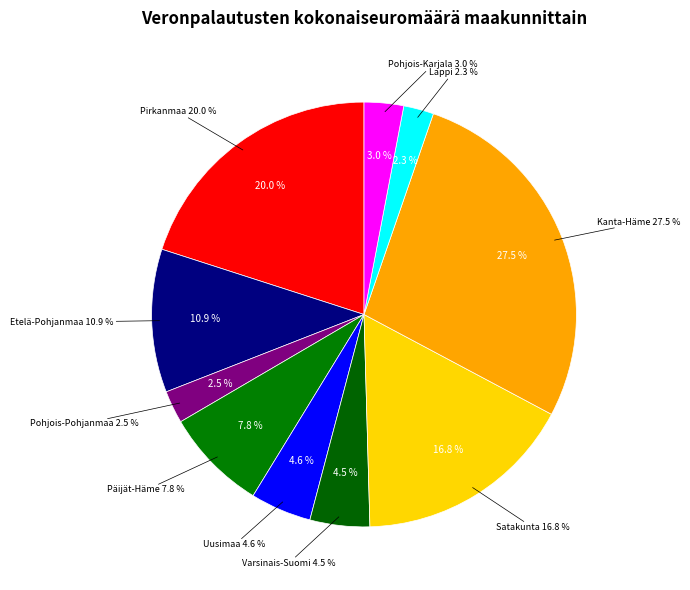

To the nearest percent, what portion does Pohjois-Pohjanmaa represent?

2%